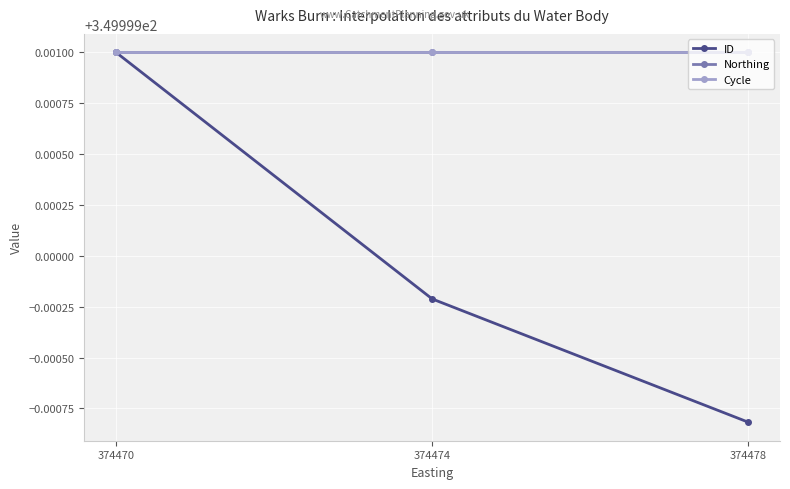

Rank the categories by Cycle value from highest to lowest.

374470, 374474, 374478